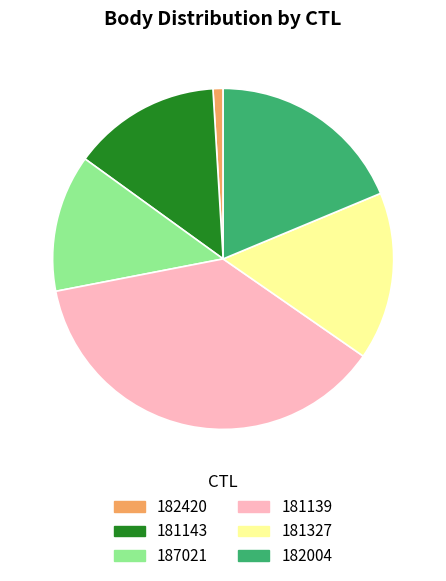

Which category has the smallest portion of the pie?

182420